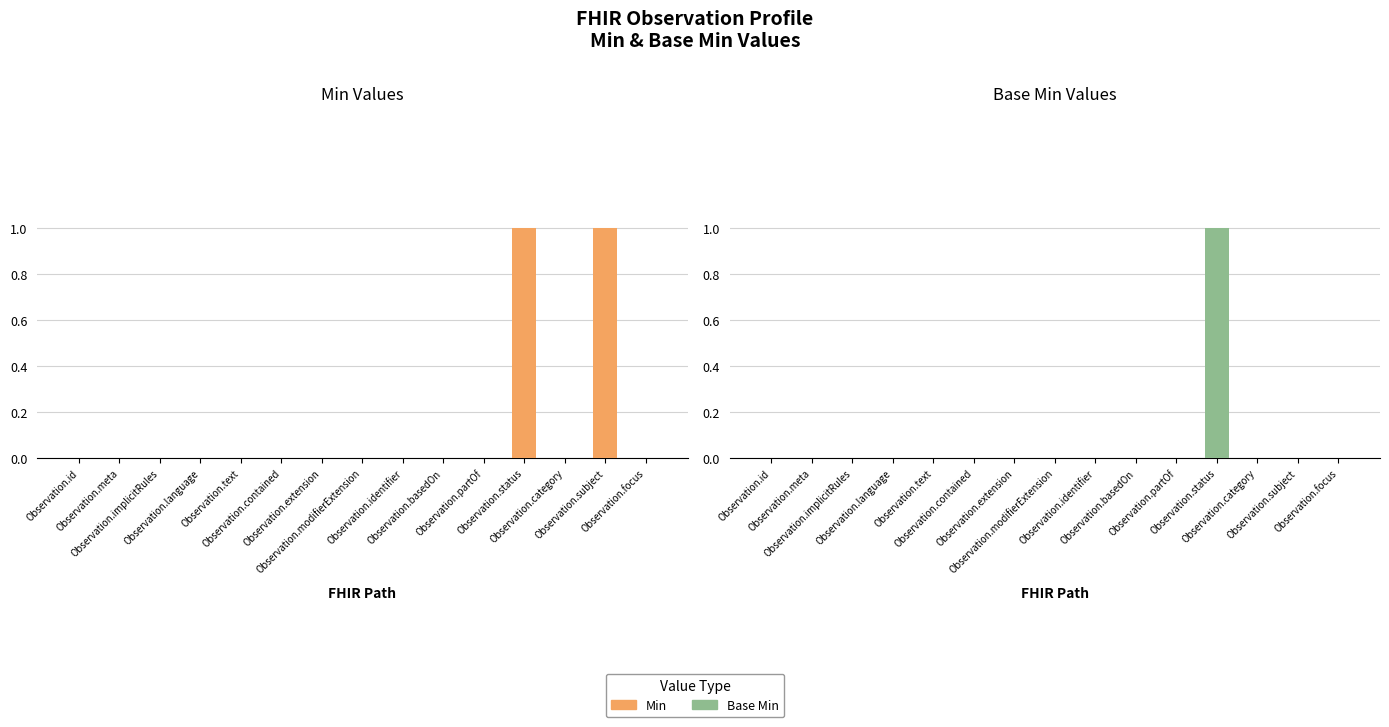

At which category is the sum across all series the highest?

Observation.status